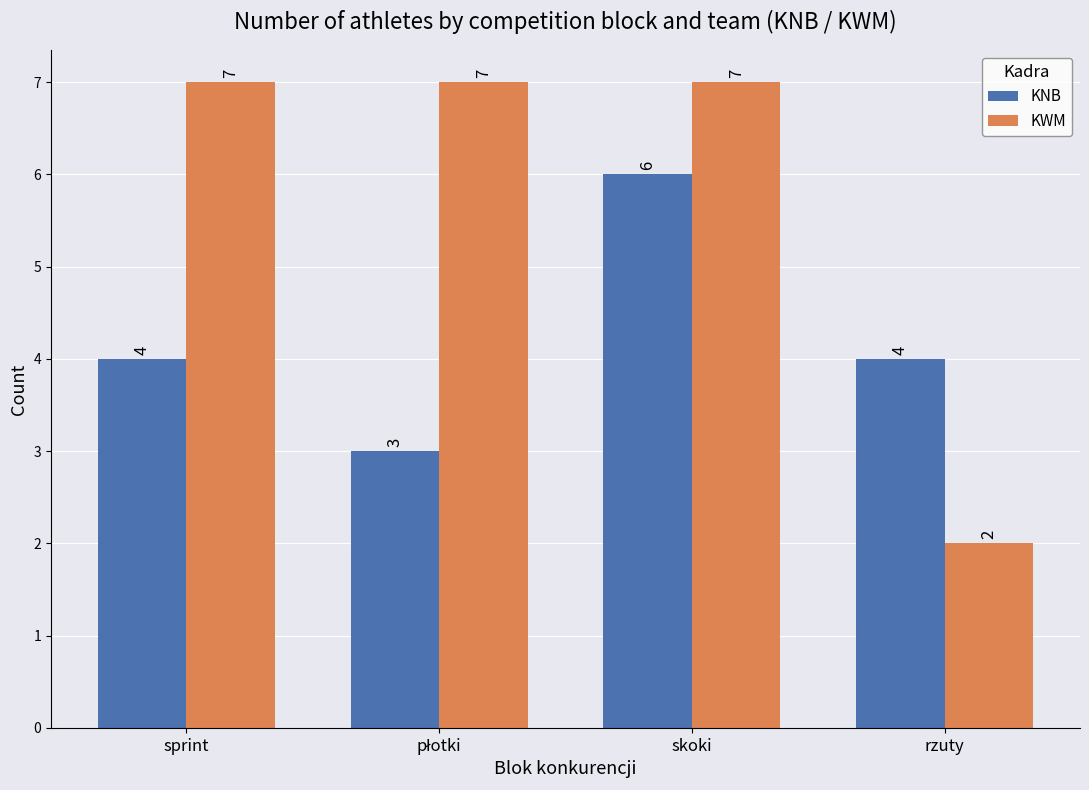

At which category is the sum across all series the highest?

skoki